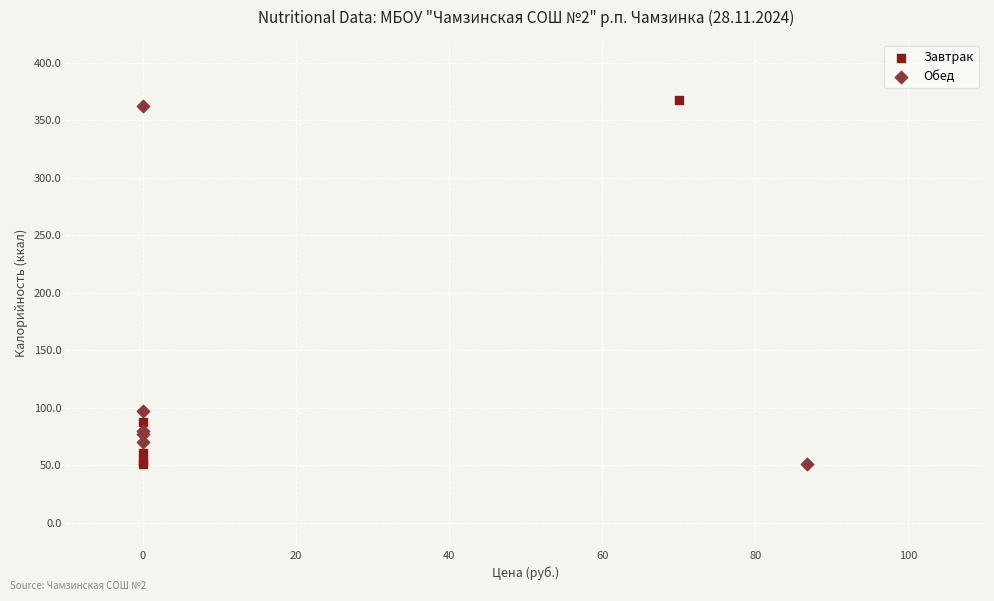

What are all the series names shown in the legend?

Завтрак, Обед